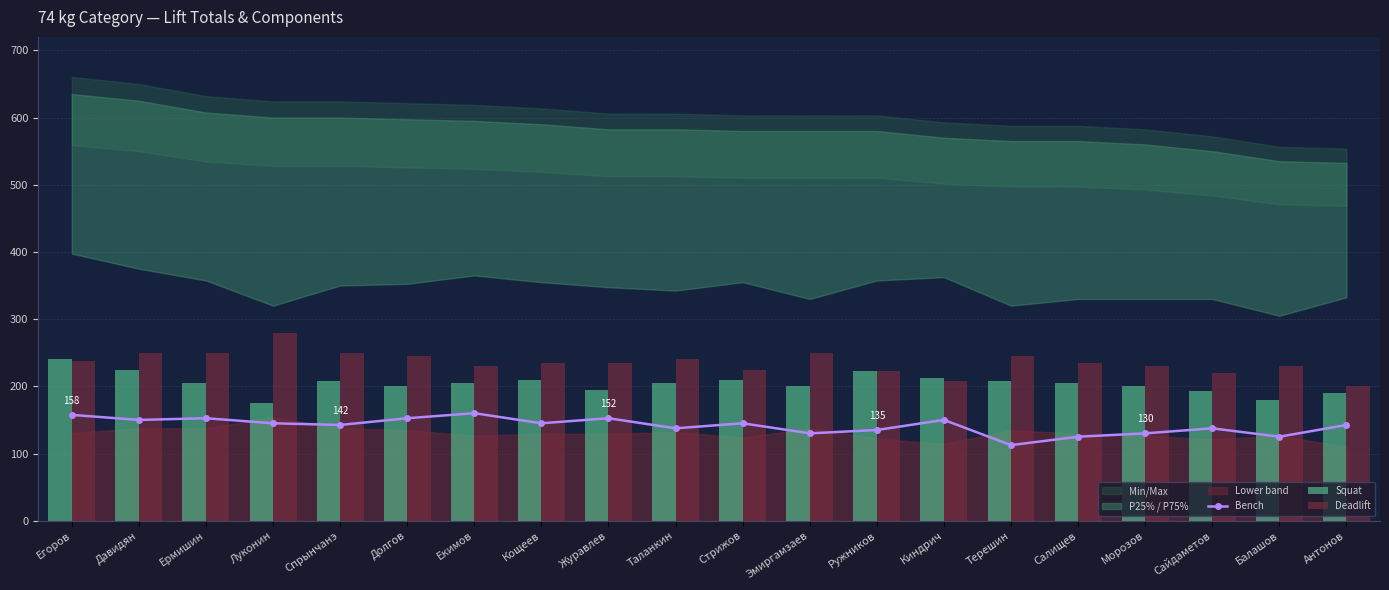

Is the value of Squat at Таланкин greater than the value of Deadlift at Антонов?

Yes